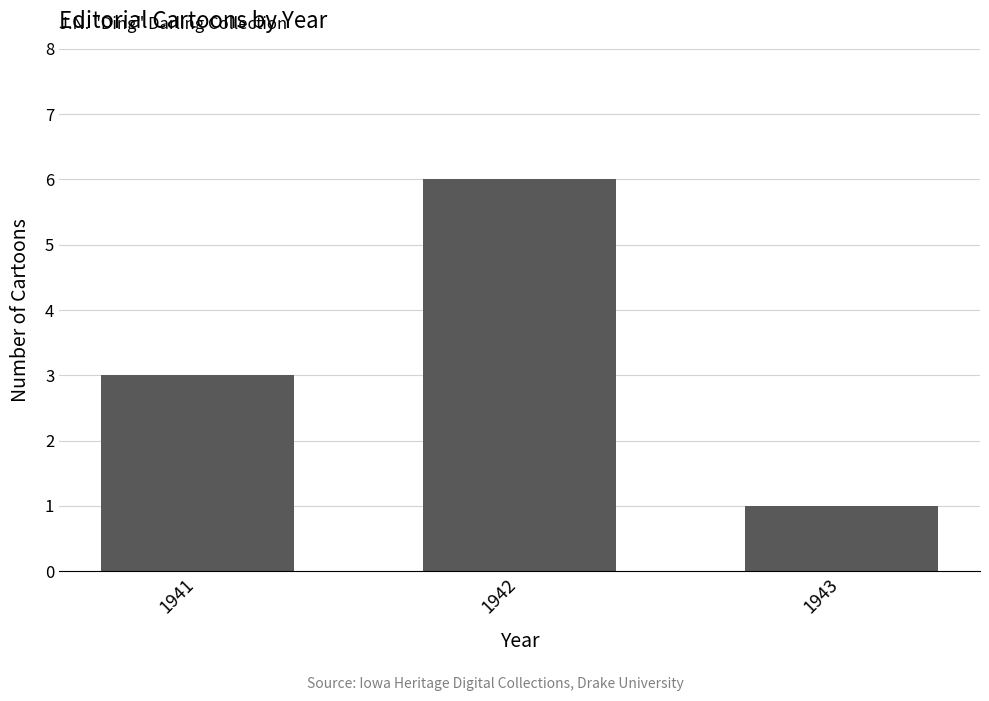

Reading left to right, what are all the values shown in this chart?

1941=3	1942=6	1943=1